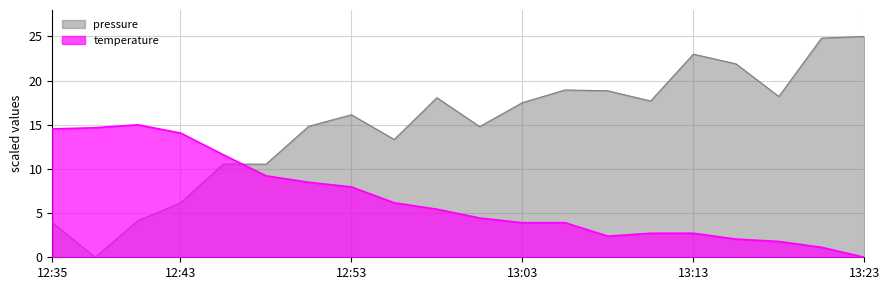

At which category is the sum across all series the highest?

13:20